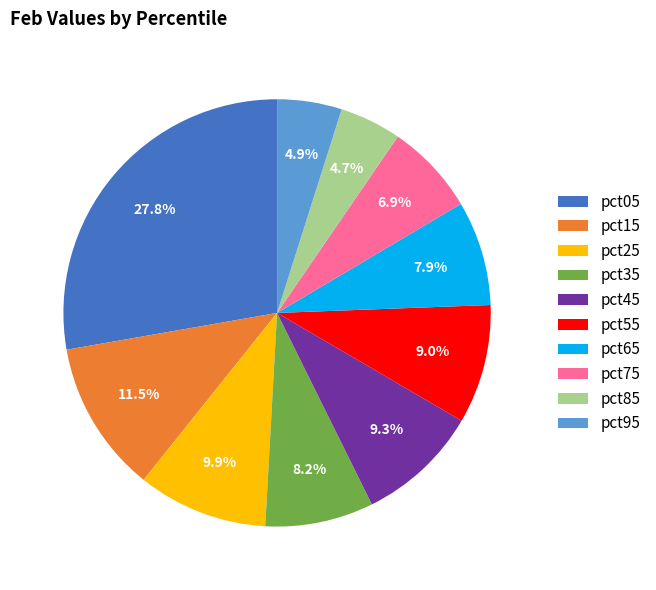

How many segments does this pie chart have?

10